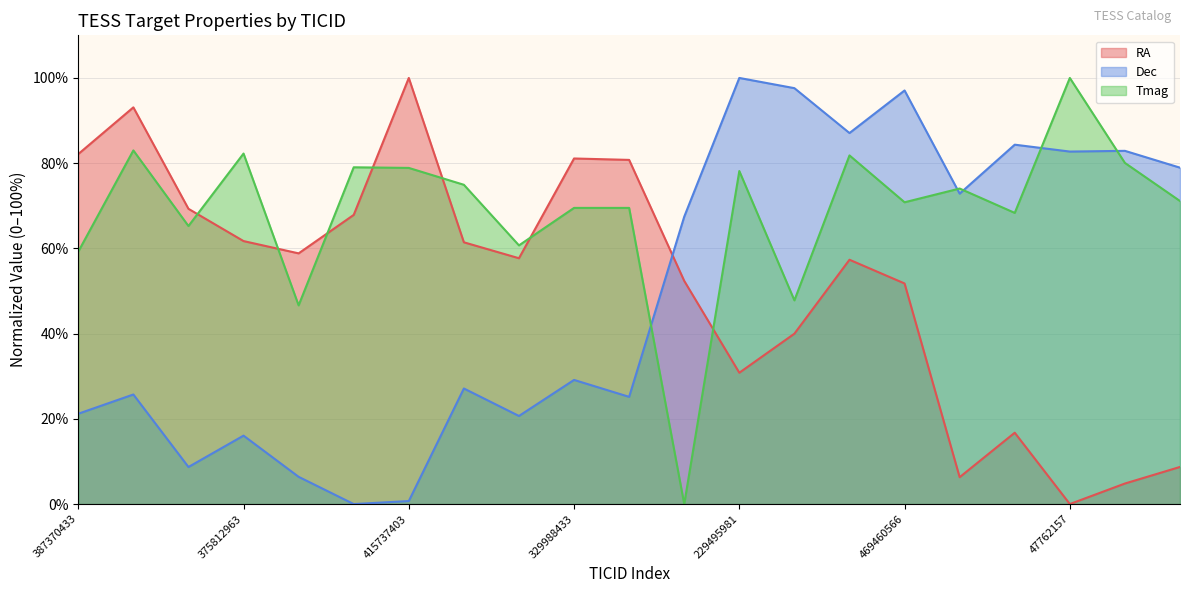

What is the label of the 9th point from the left?

85021288